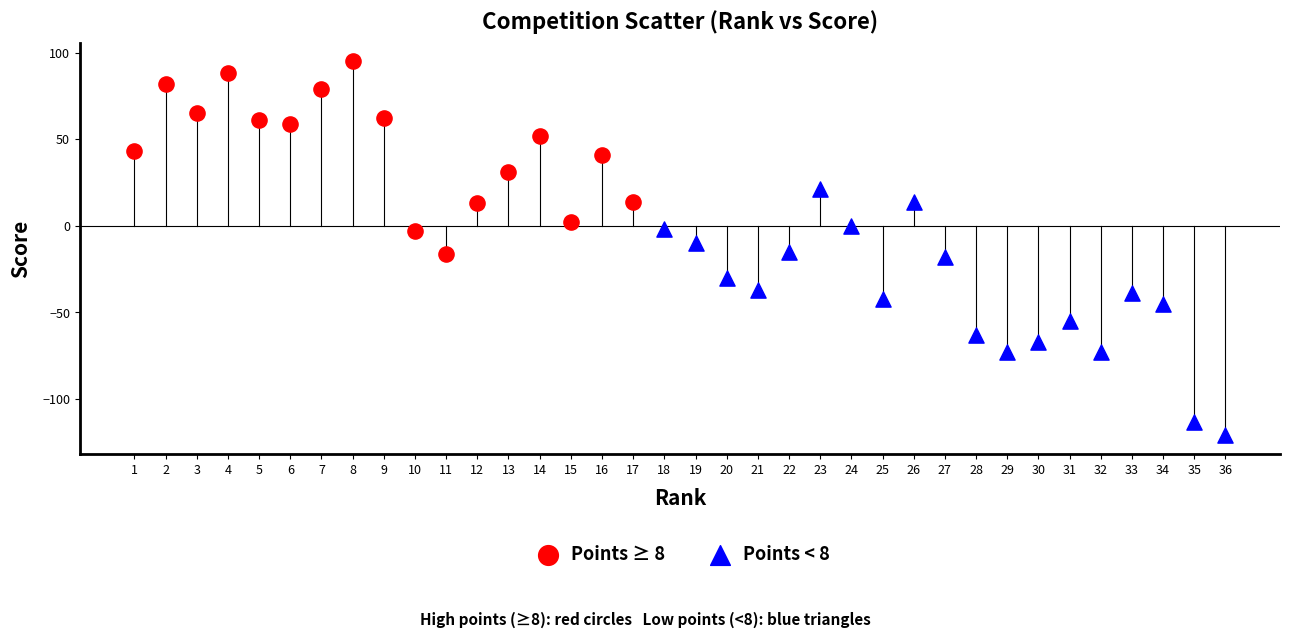

Which series reaches the minimum Y coordinate?

Points < 8